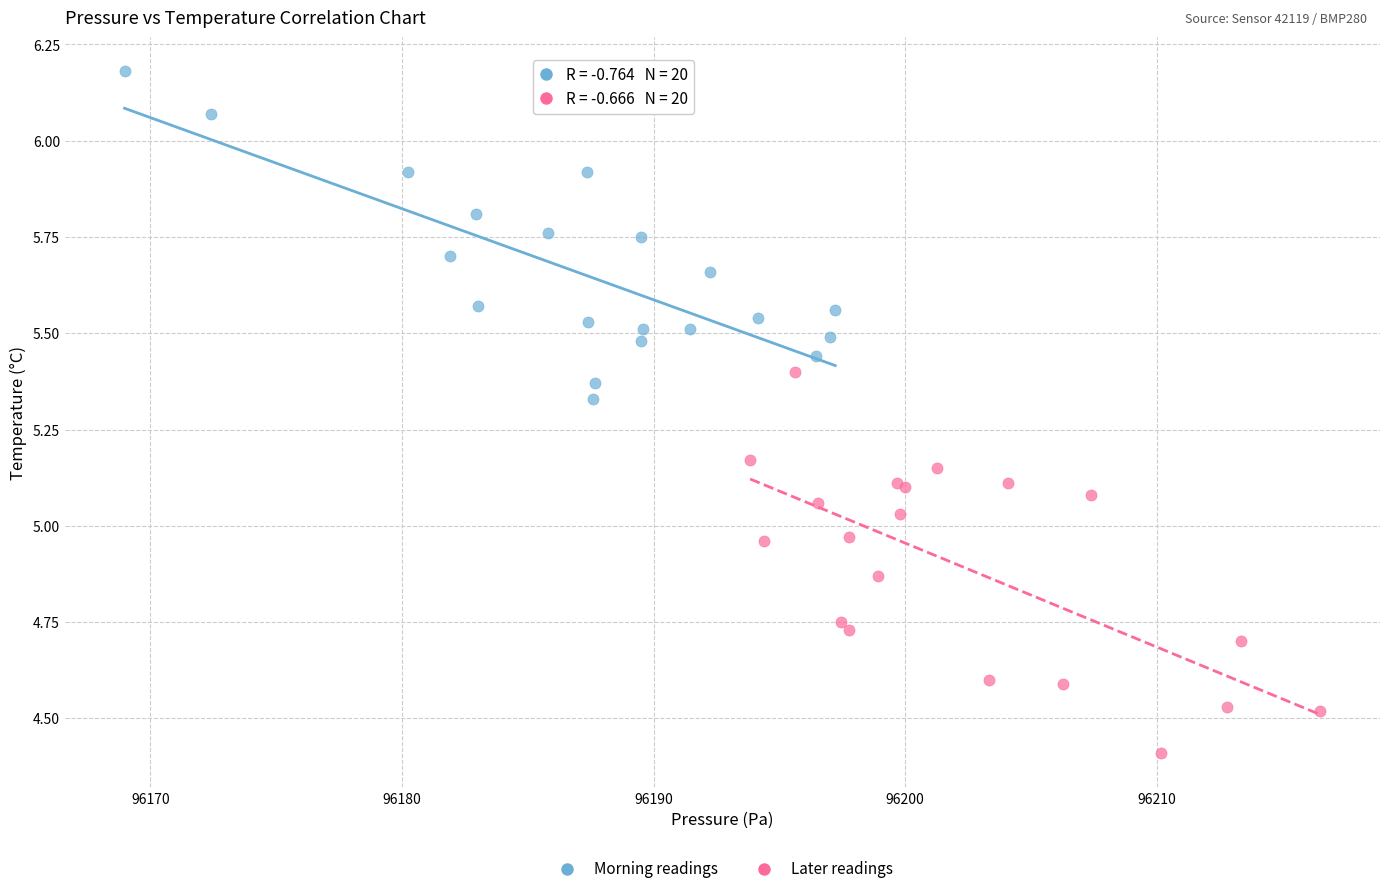

Which series contains the highest Y value?

Morning readings